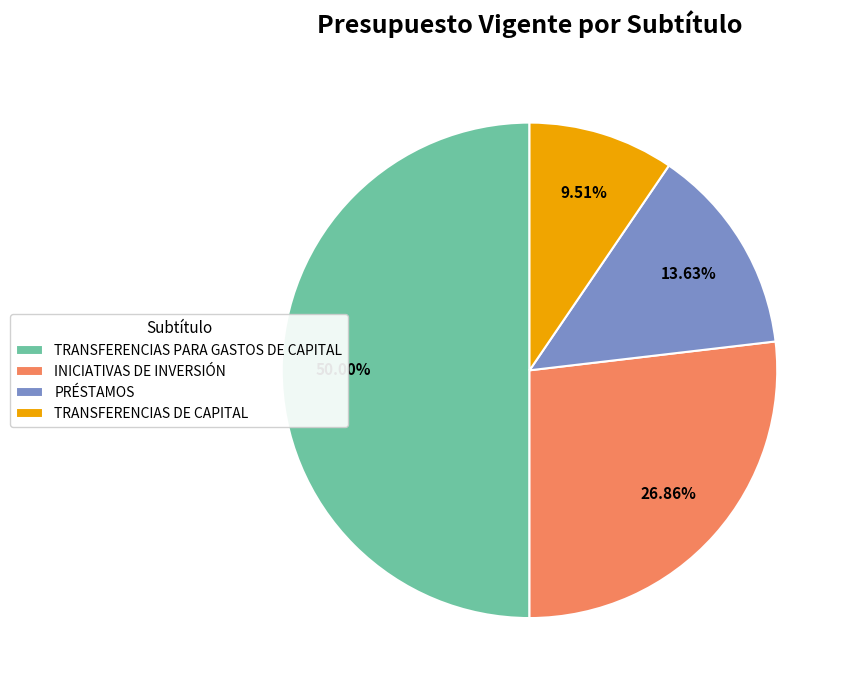

What is the smallest slice in the pie chart?

TRANSFERENCIAS DE CAPITAL